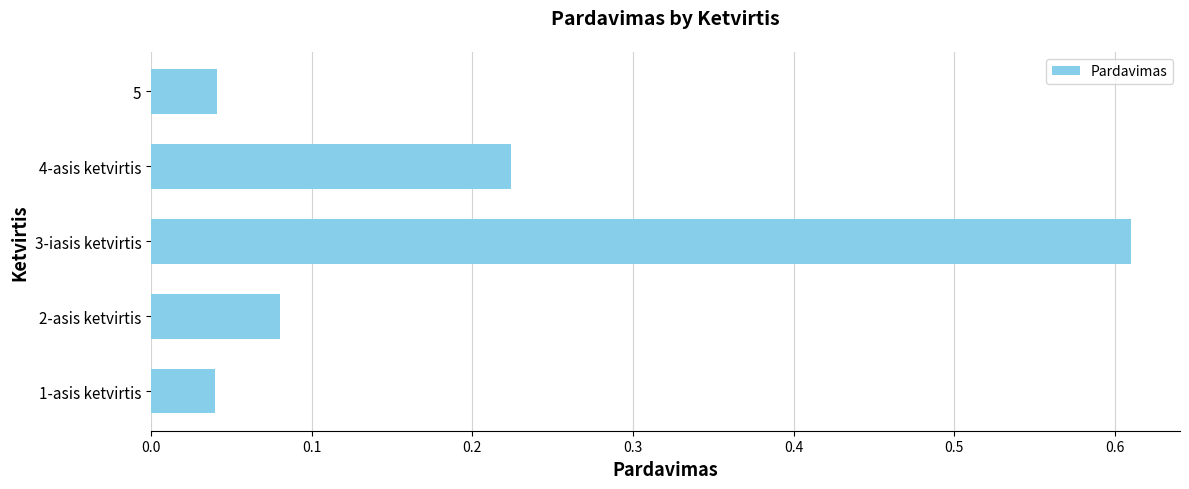

Which has a higher value, 4-asis ketvirtis or 1-asis ketvirtis?

4-asis ketvirtis